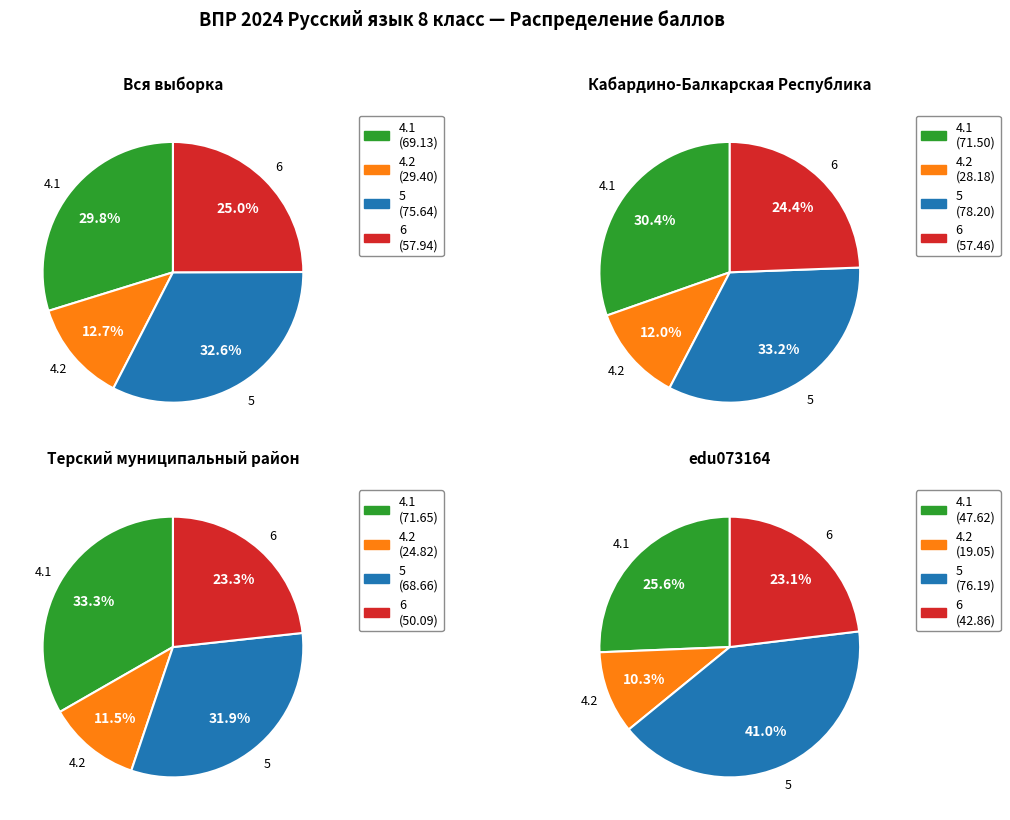

To the nearest percent, what is the difference between the 6 and 4.2 slice percentages?

12%